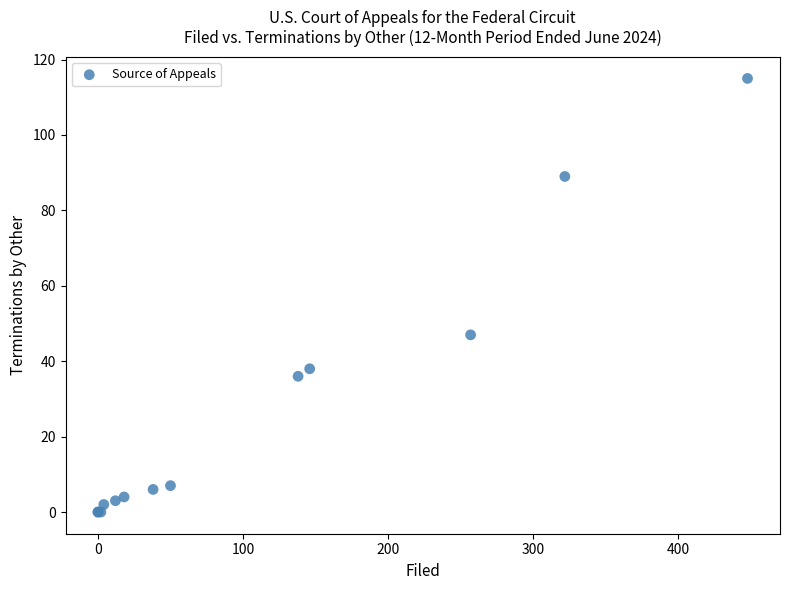

What Y value in the scatter plot is closest to 57?

47